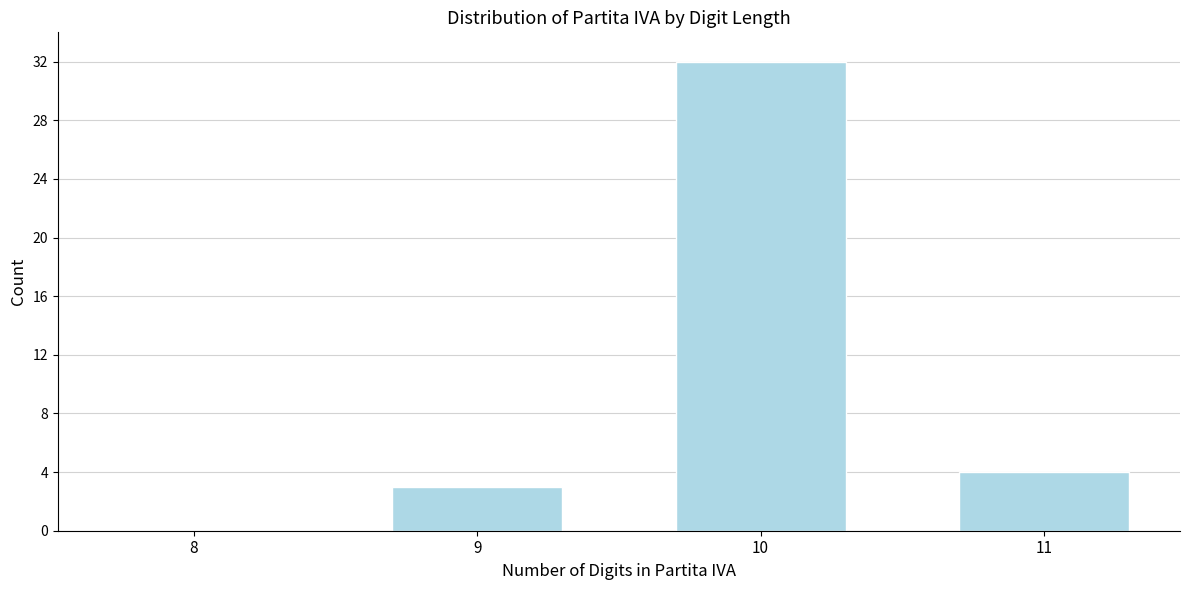

Reading left to right, what are all the values shown in this chart?

8=0	9=3	10=32	11=4